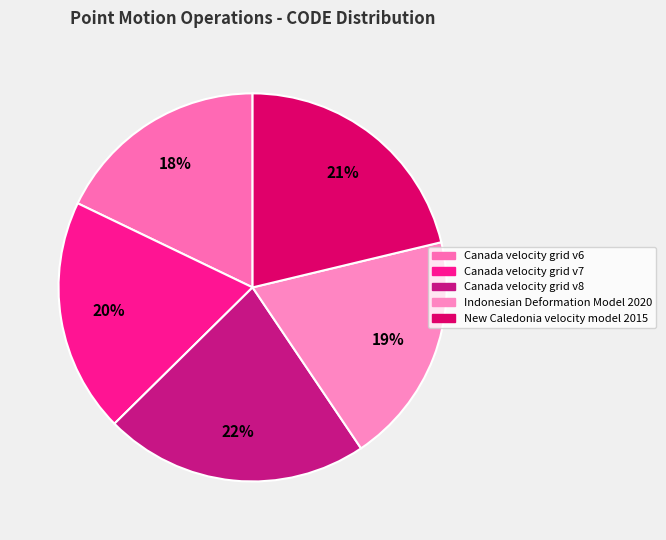

Rank the categories by value from highest to lowest.

Canada velocity grid v8, New Caledonia velocity model 2015, Canada velocity grid v7, Indonesian Deformation Model 2020, Canada velocity grid v6